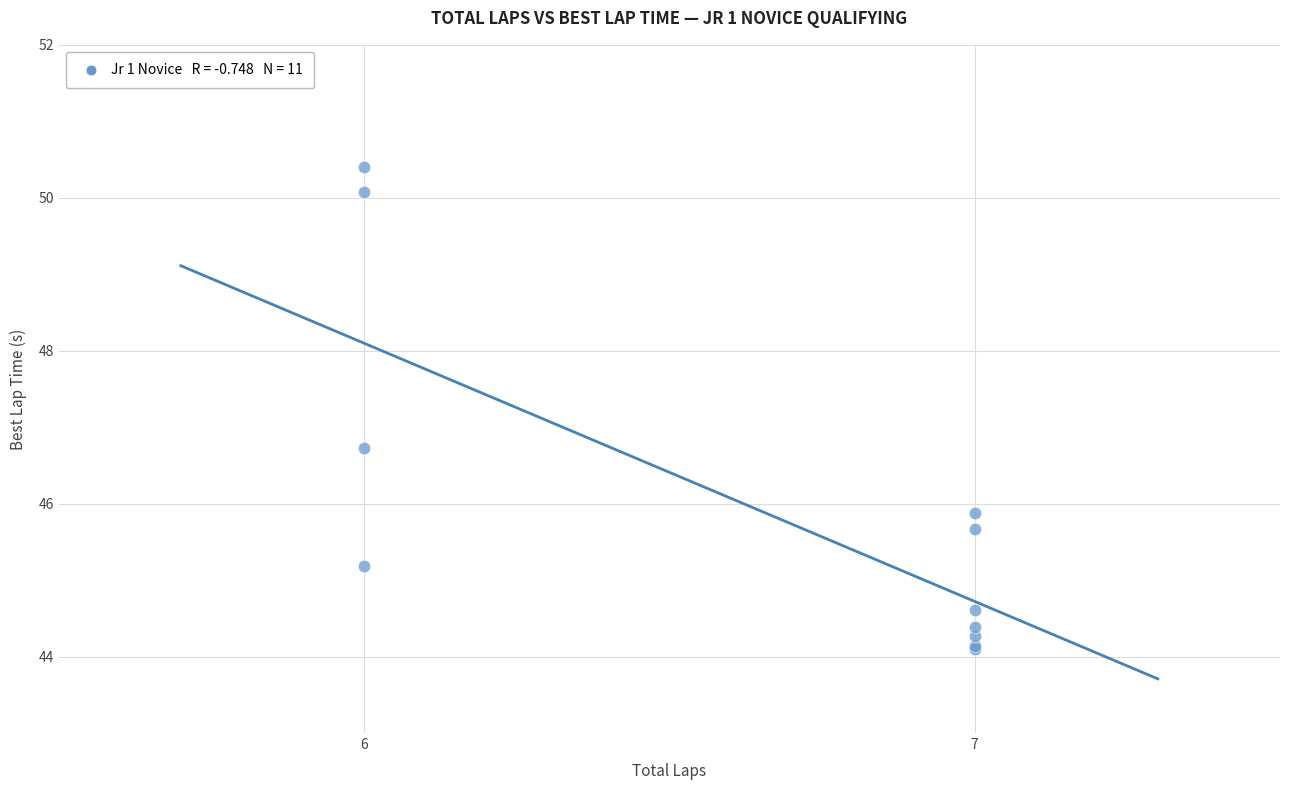

What Y value in the scatter plot is closest to 47?

46.7